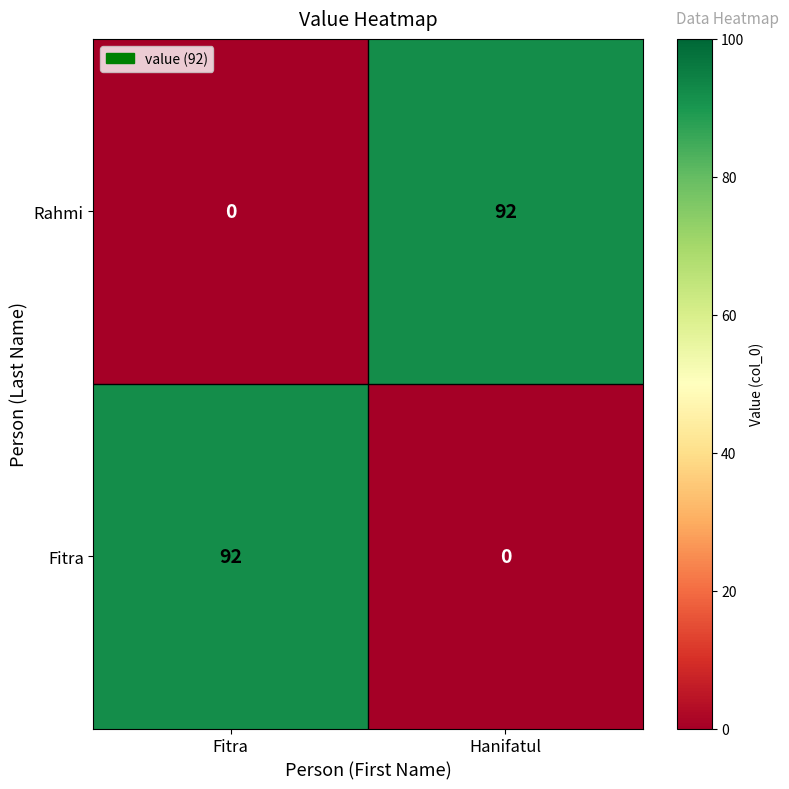

How many values in Rahmi are above zero?

1